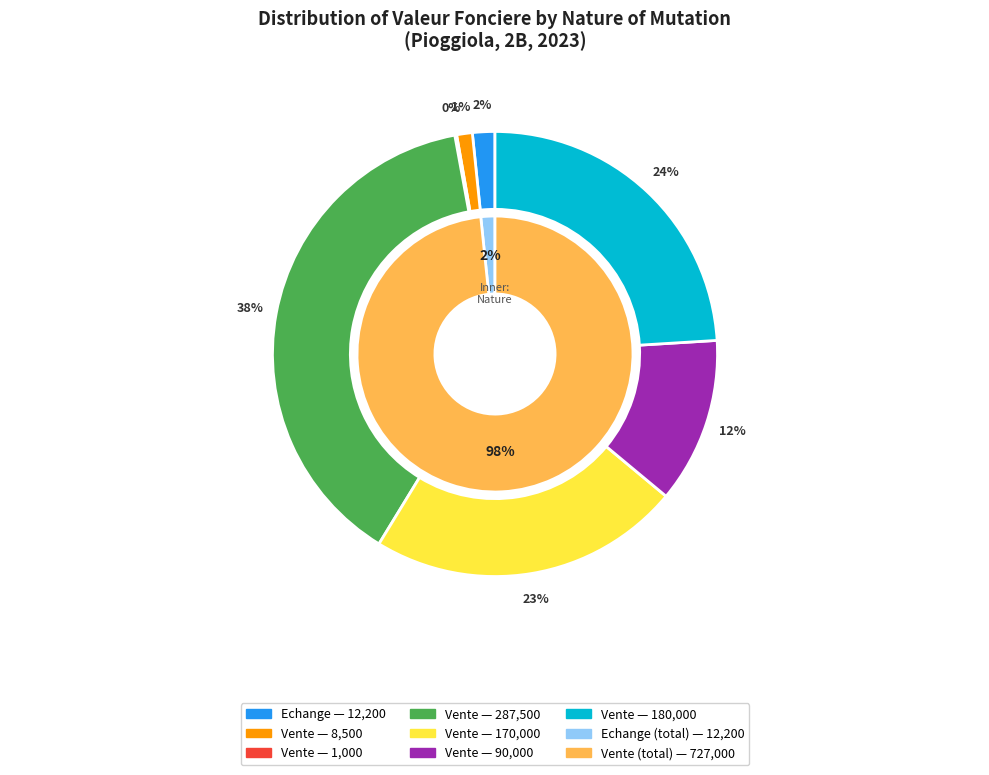

How many segments does this pie chart have?

7